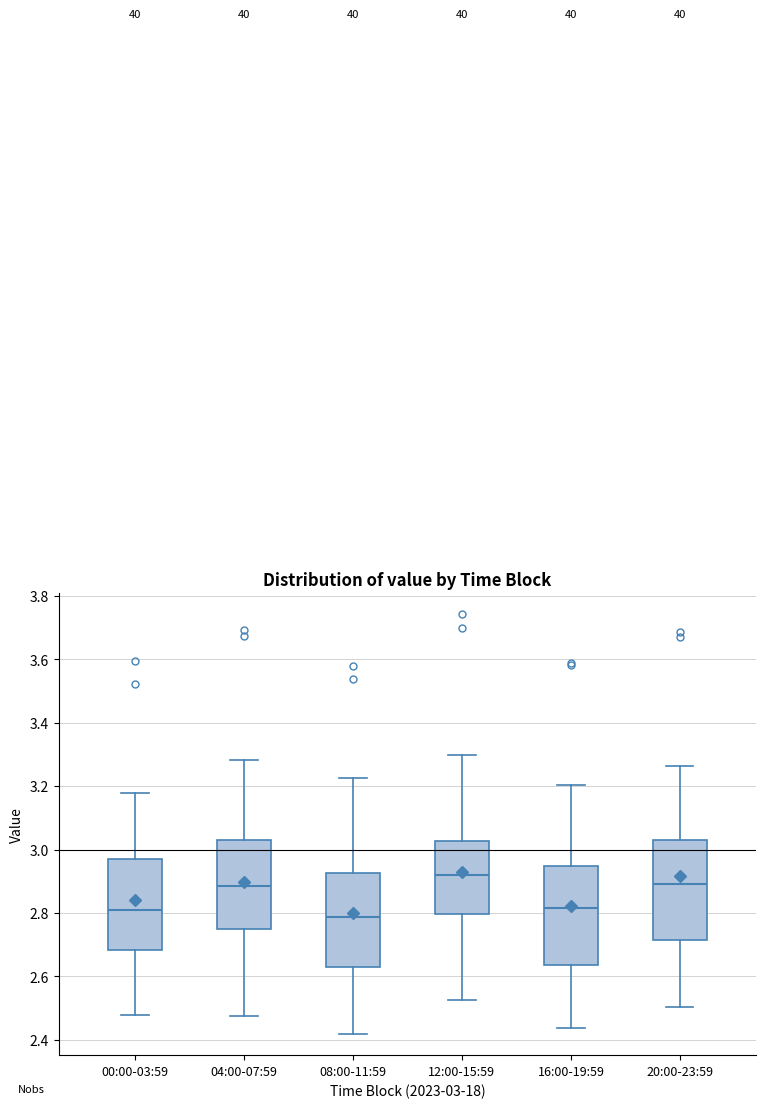

Where does the lower whisker of the box for 16:00-19:59 end on the y-axis? The values are not printed on the chart, so give them approximately, as read against the axis.

2.44